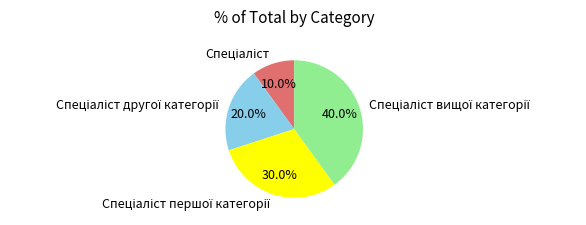

Is there a majority slice in this chart?

No